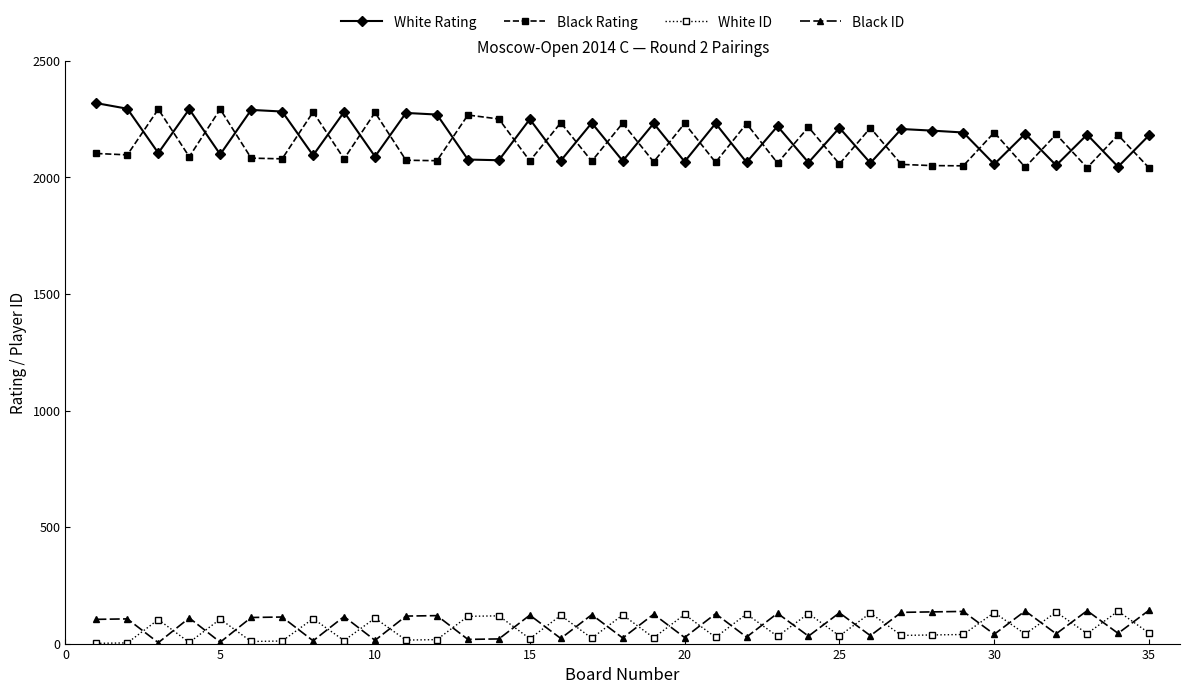

At how many categories does at least one series exceed 1582?

35